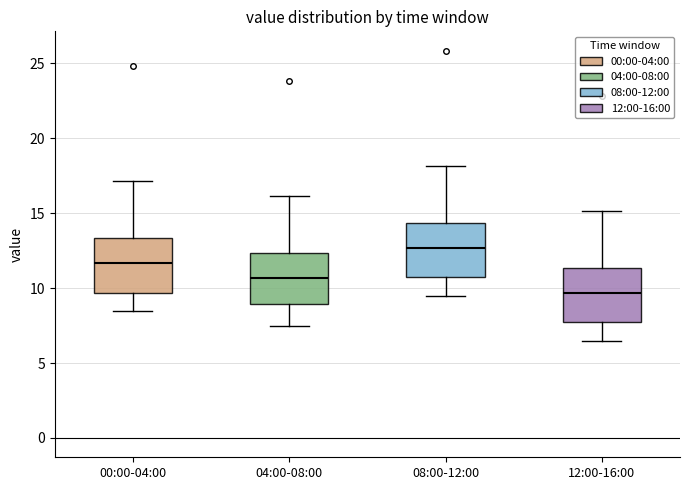

Where is the lower edge of the box for 04:00-08:00 on the y-axis? The values are not printed on the chart, so give them approximately, as read against the axis.

9.0